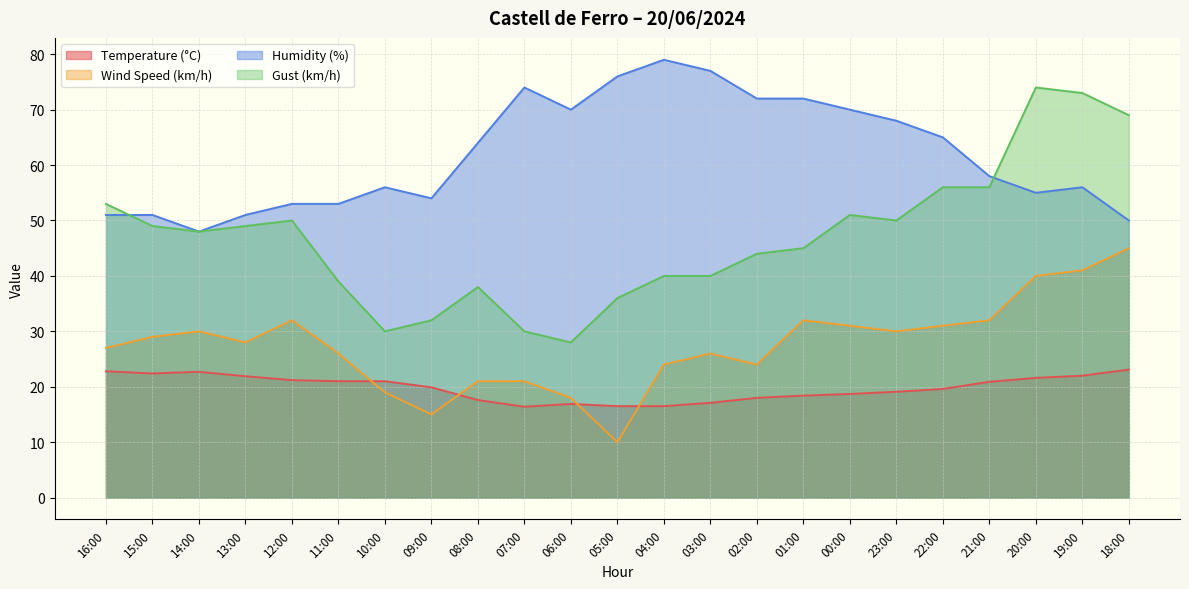

What is the total value across all series at 06:00?

132.9